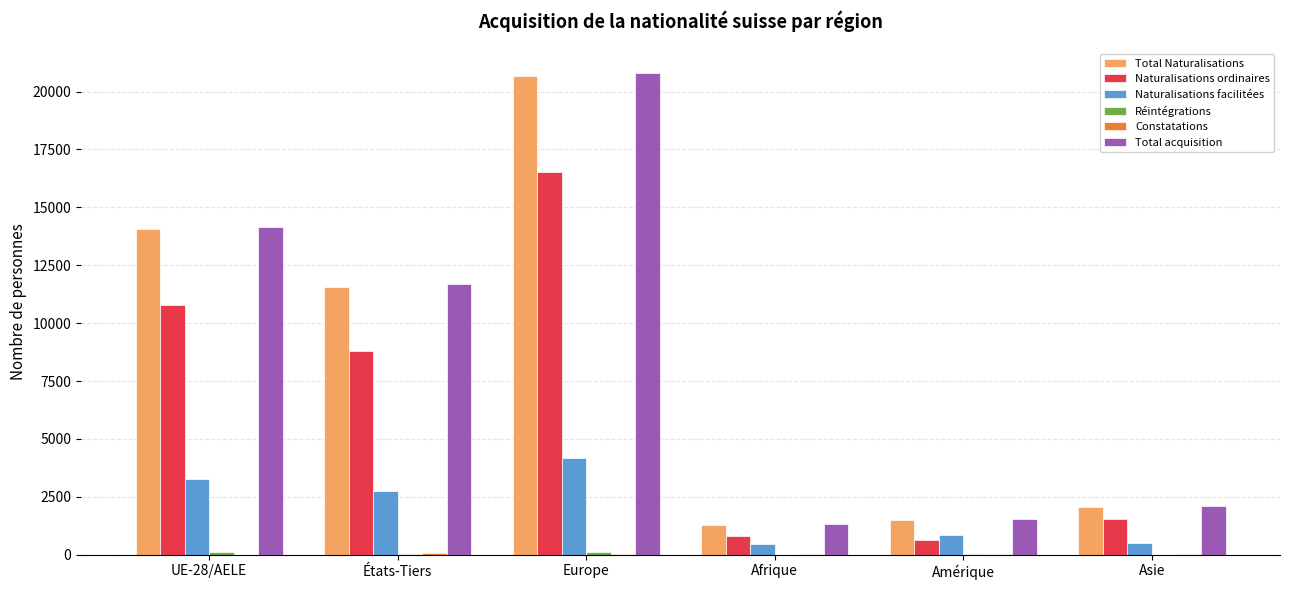

At which category does the chart reach its peak across all series?

Europe